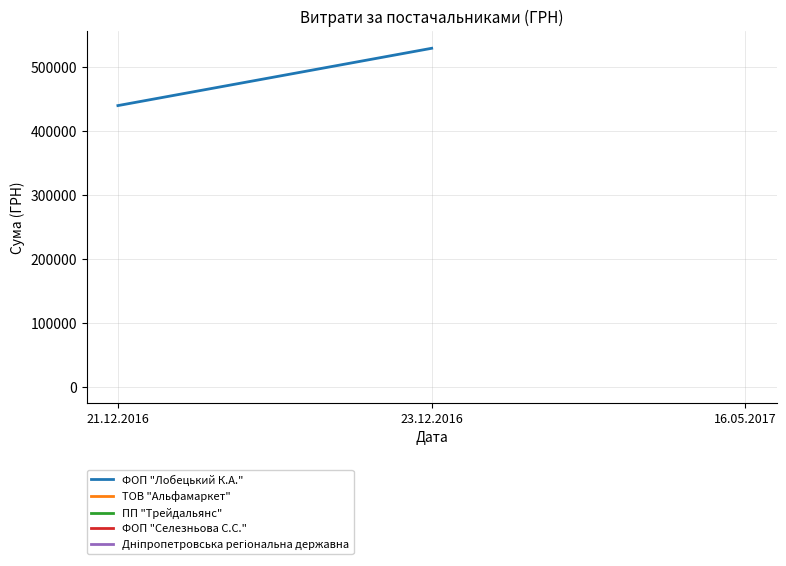

The value at 23.12.2016 is 311886. True or false?

False